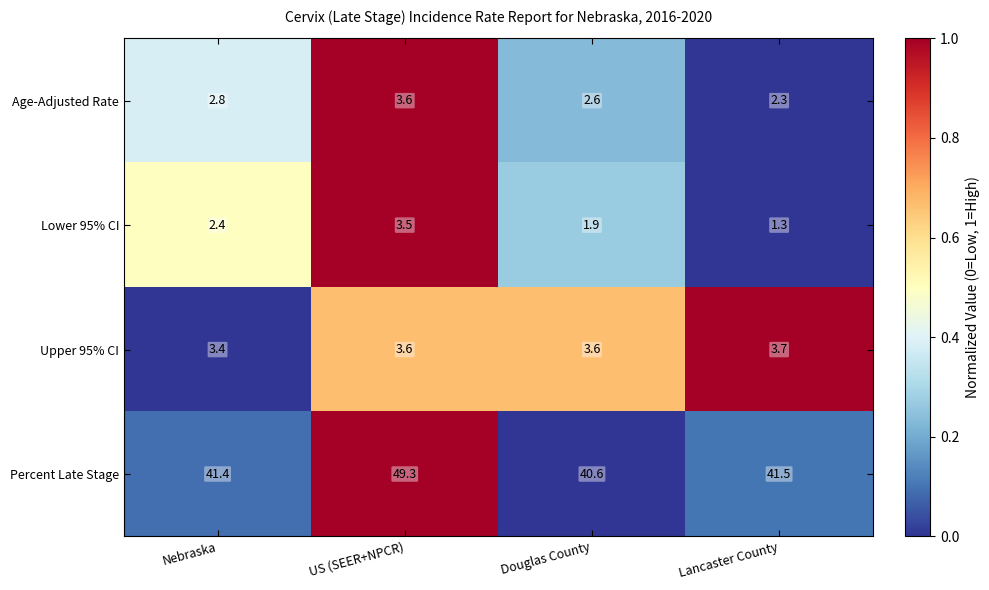

What is the minimum value shown in the chart?

1.3